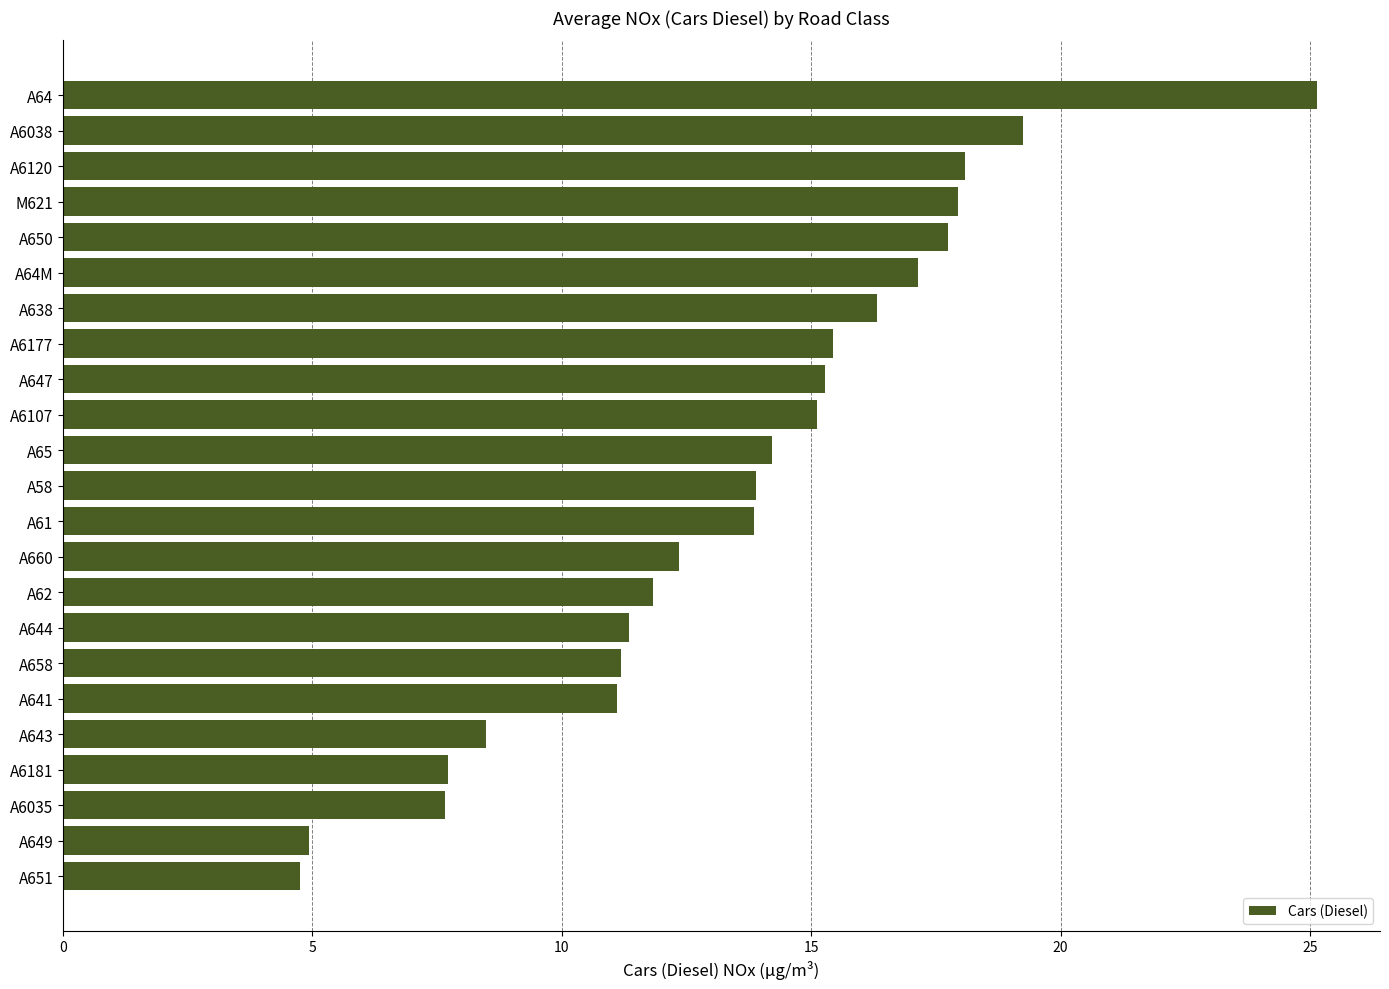

What is the label of the 23rd bar from the bottom?

A64